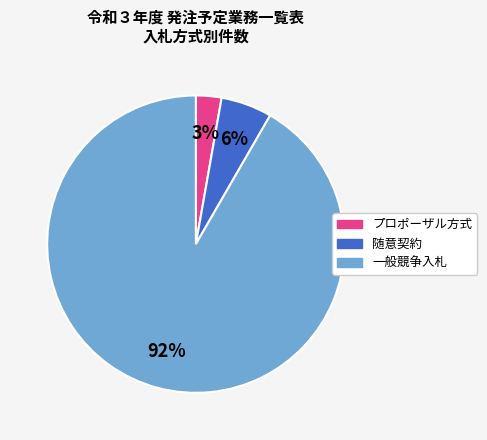

Which category has the biggest portion of the pie?

一般競争入札